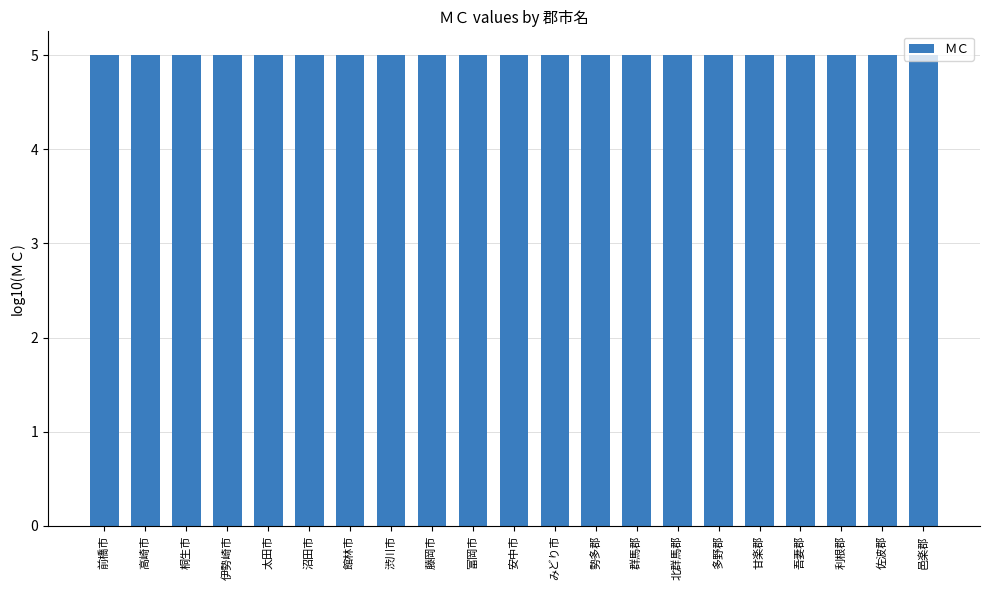

What is the average value?

5.0